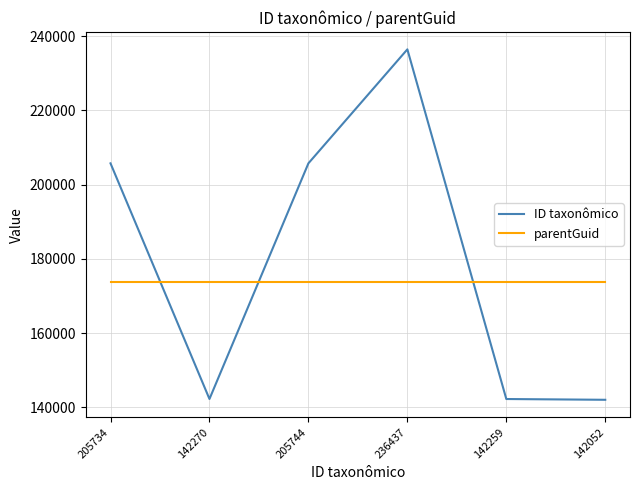

What is the total value across all series at 142270?

316010